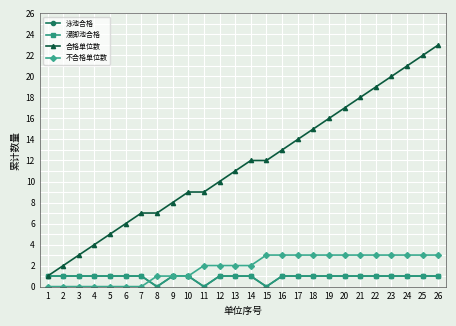

What is the spread (max minus min) of values at 7?

7